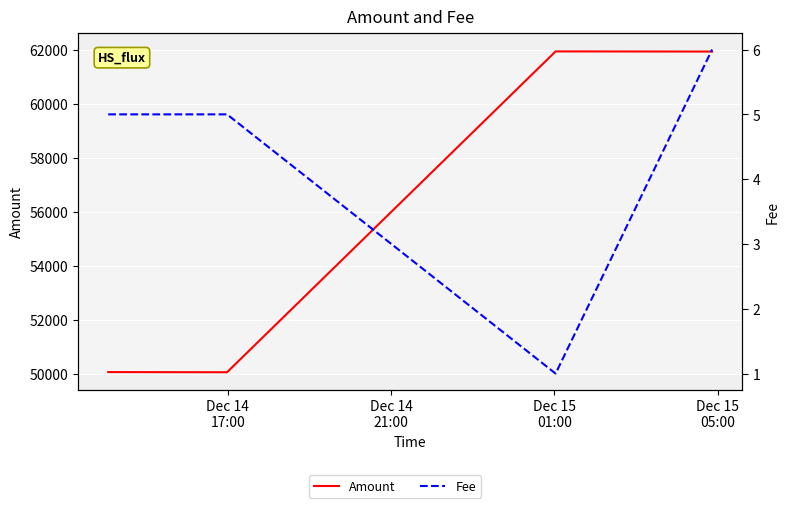

Does the chart display data point markers on the line(s)?

No